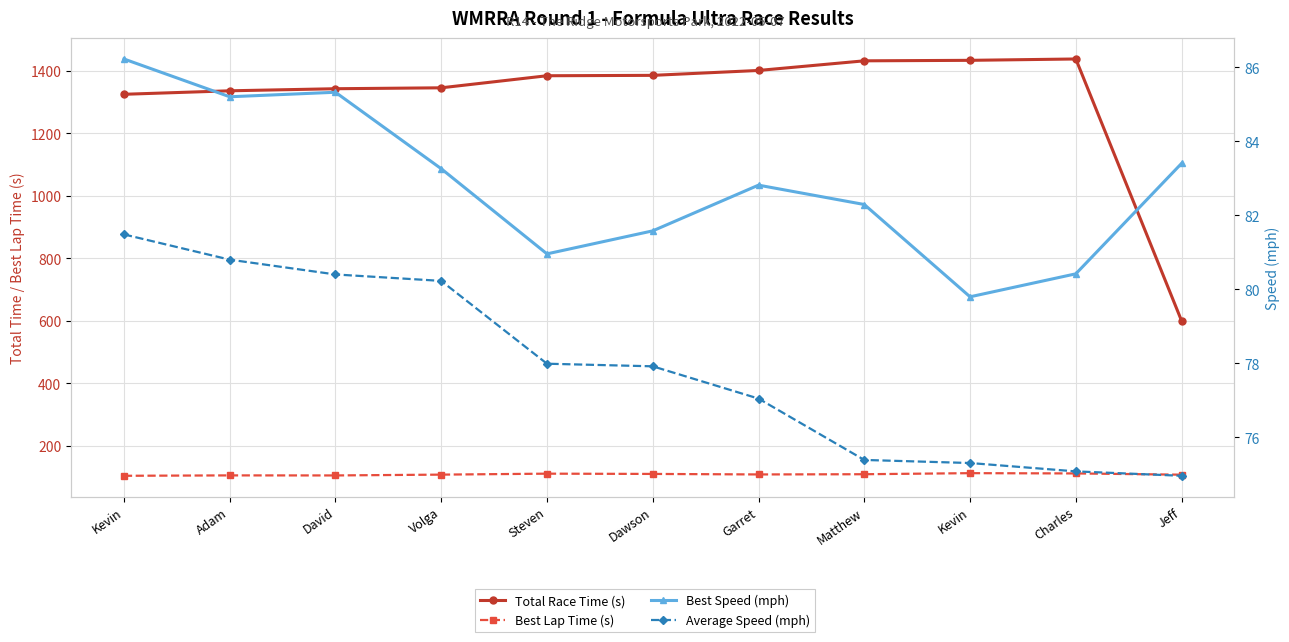

Rank the categories by Best Speed (mph) value from highest to lowest.

Kevin, David, Adam, Jeff, Volga, Garret, Matthew, Dawson, Steven, Charles, Kevin